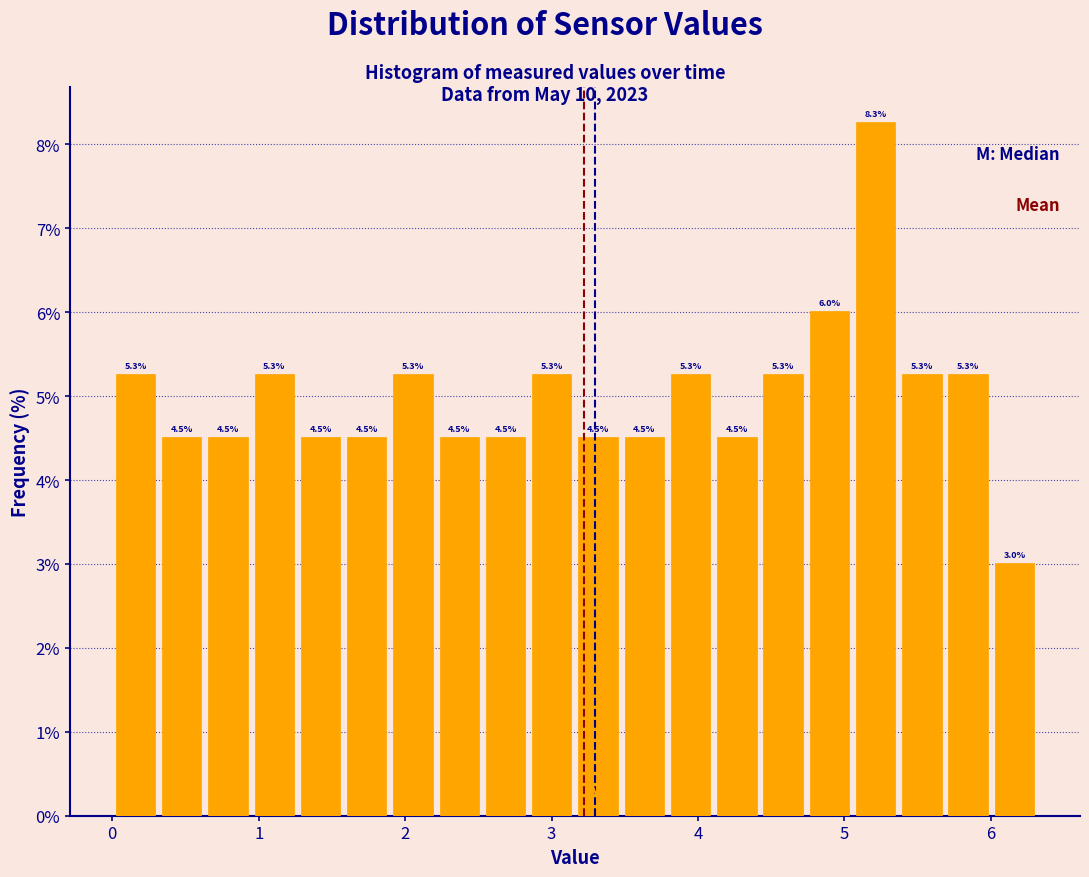

Around what value on the x-axis is the tallest bar? Give the approximate position of its centre, as read against the axis.

5.2